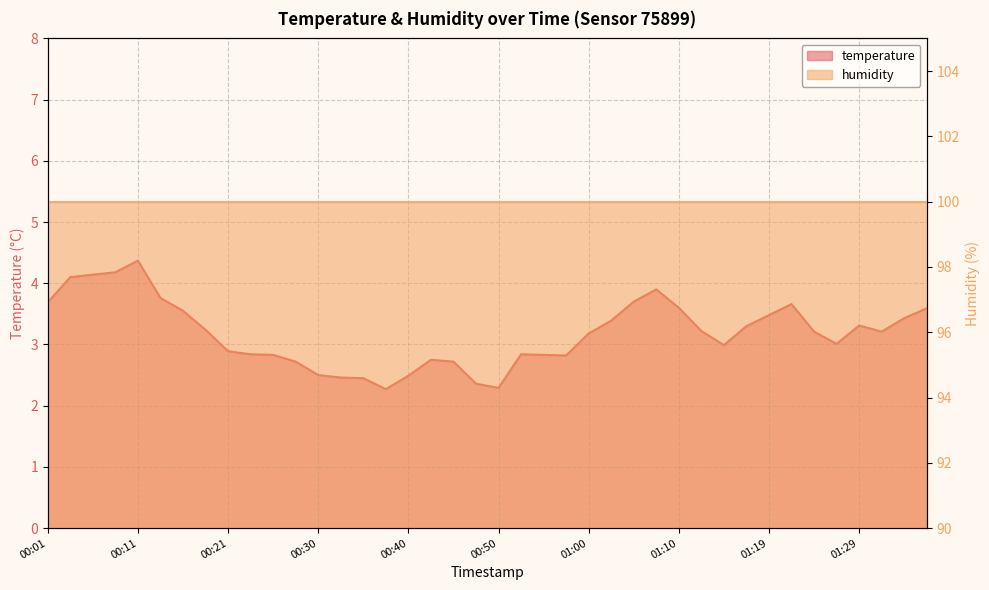

Rank the categories by value from highest to lowest.

00:11, 00:09, 00:06, 00:04, 01:07, 00:13, 01:05, 00:01, 01:22, 01:10, 01:36, 00:16, 01:19, 01:34, 01:02, 01:29, 01:17, 00:18, 01:12, 01:24, 01:32, 01:00, 01:27, 01:14, 00:21, 00:23, 00:52, 00:26, 00:55, 00:57, 00:43, 00:28, 00:45, 00:30, 00:40, 00:33, 00:35, 00:47, 00:50, 00:38